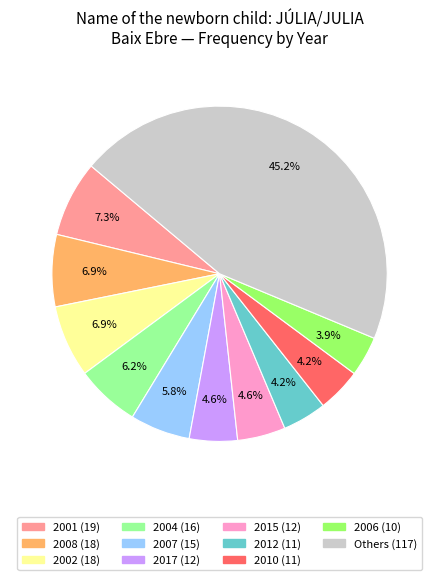

Is there a majority slice in this chart?

No